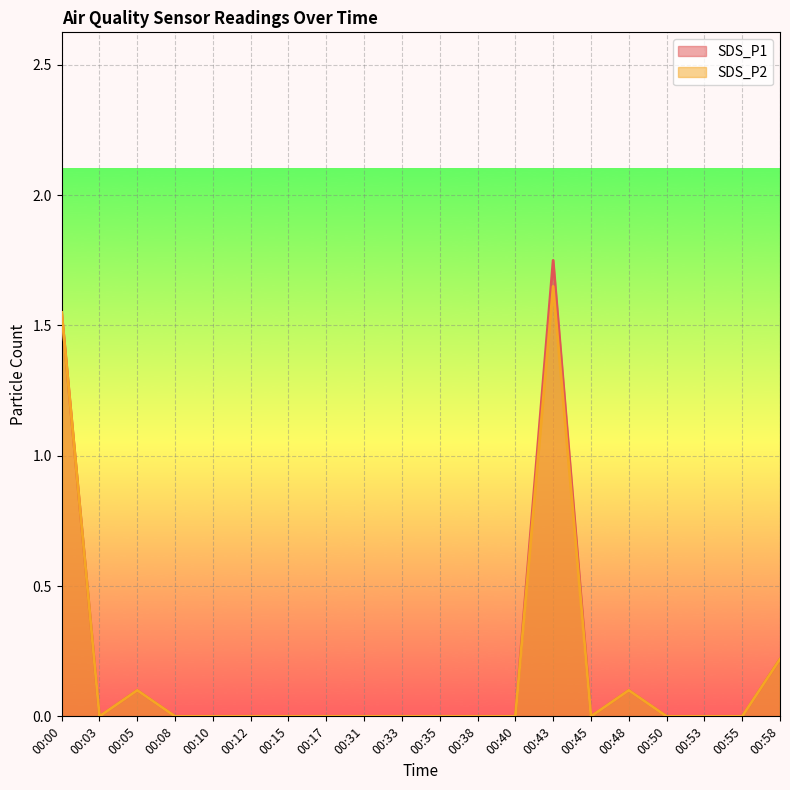

How many values in SDS_P1 are above zero?

5